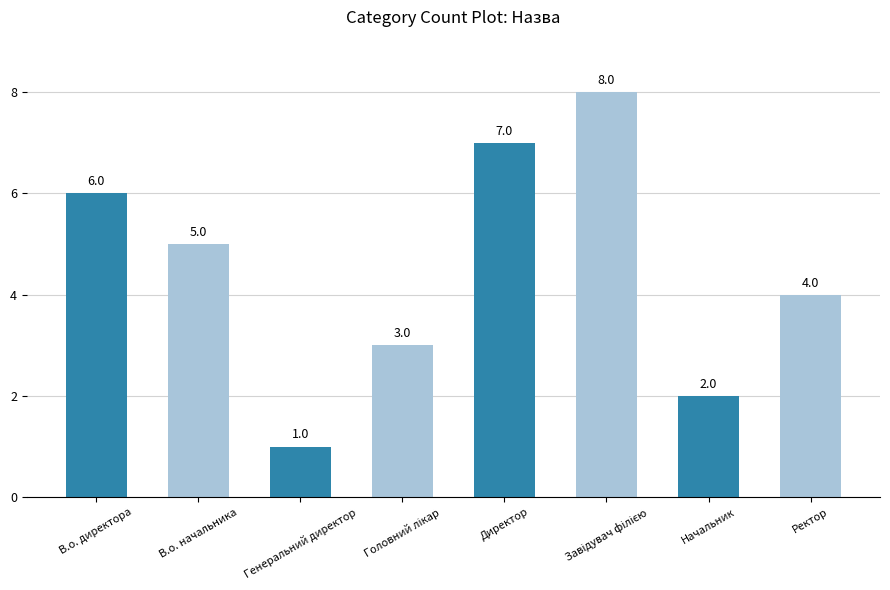

What is the change in value from В.о. начальника to Директор?

+2